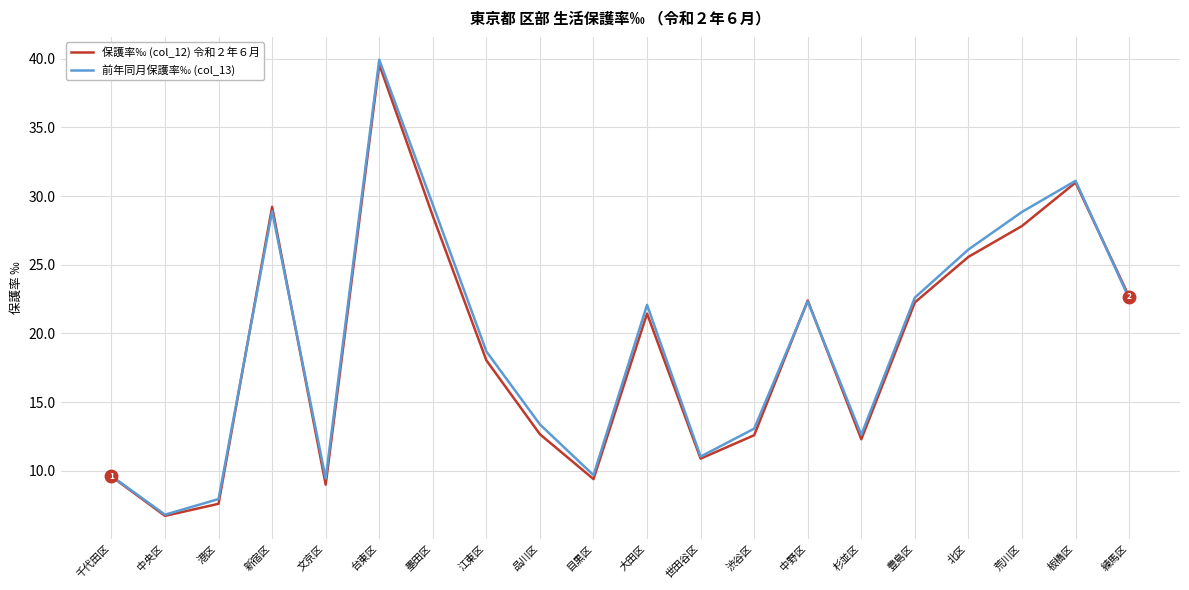

Which series has the largest range (max minus min)?

前年同月保護率‰ (col_13)